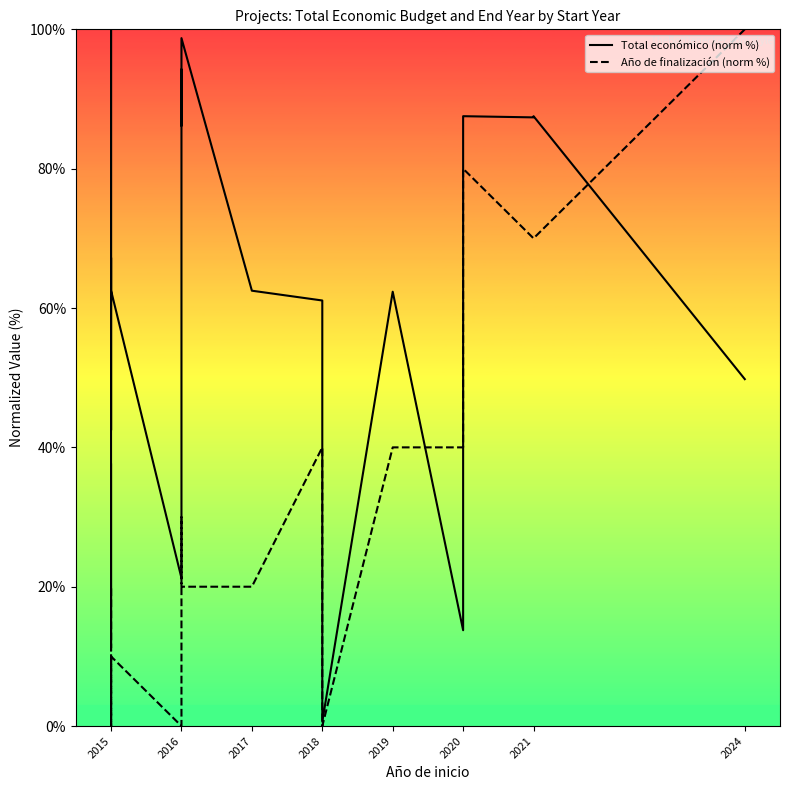

How many lines are shown in the chart?

2